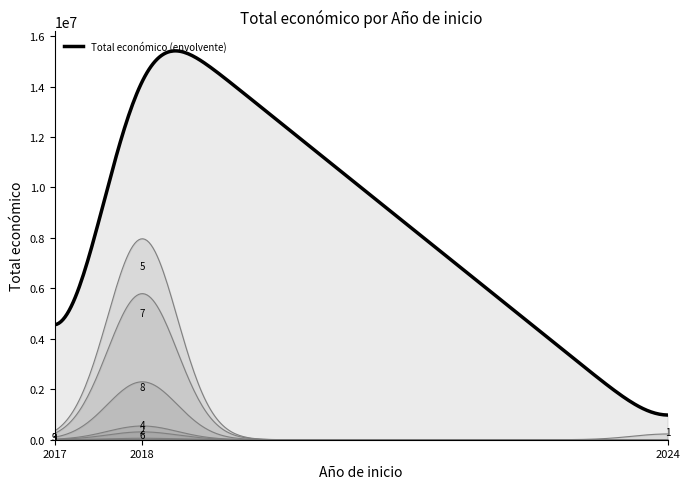

How many lines are shown in the chart?

10